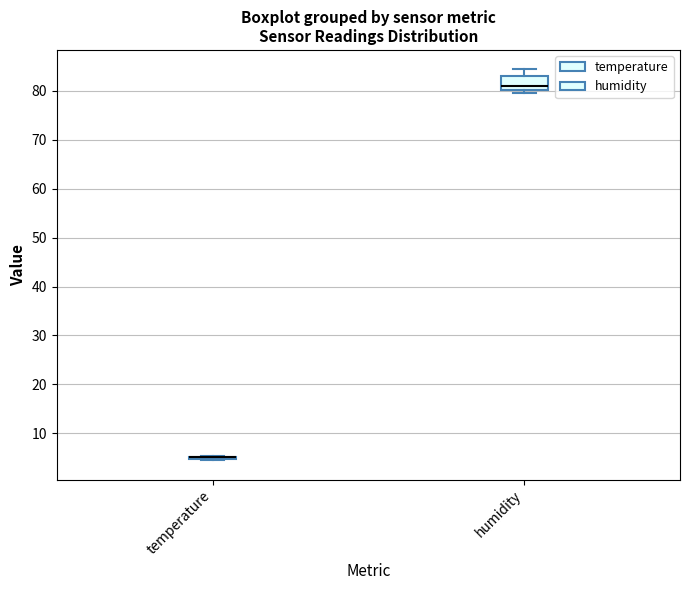

Reading left to right, transcribe this box plot: for each box, give where its median line is, the range the box spans, and where its two whiskers end, as read against the y-axis. The values are not printed on the chart, so give them approximately, as read against the axis.

temperature: box collapsed to a line at 5, whiskers 5 to 5
humidity: median 81, box 80 to 83, whiskers 80 (just below the box's lower edge) to 84